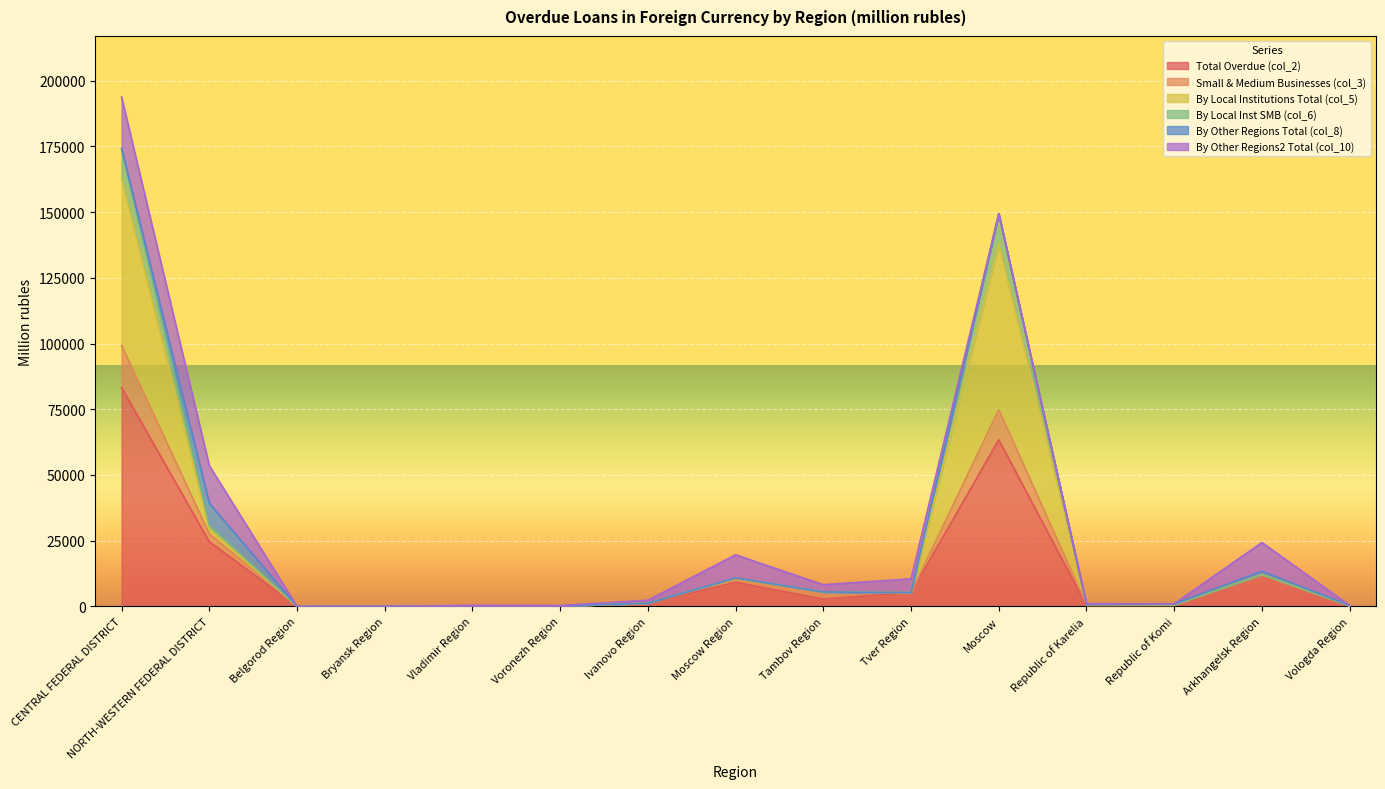

What is the sum of all By Local Institutions Total (col_5) values?

390969